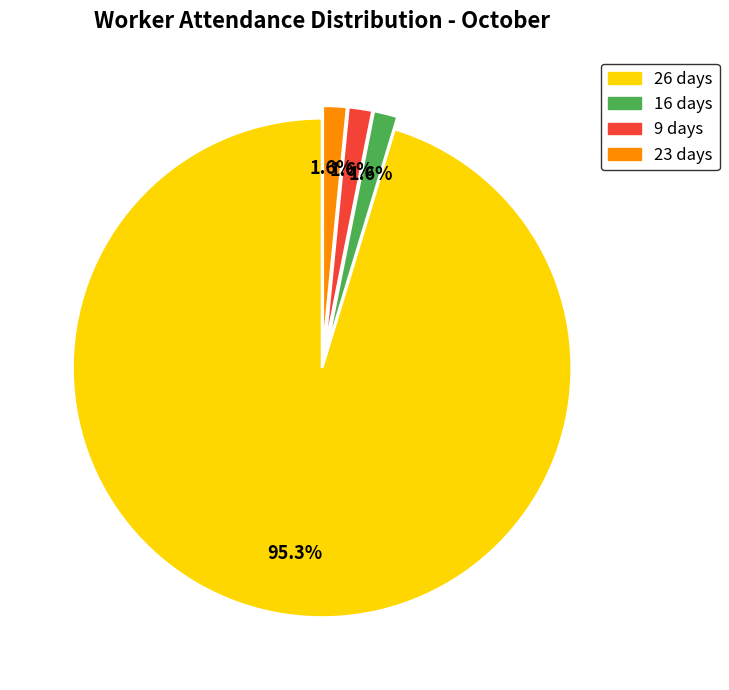

What percentage is NOT represented by 16 days?

98.4%